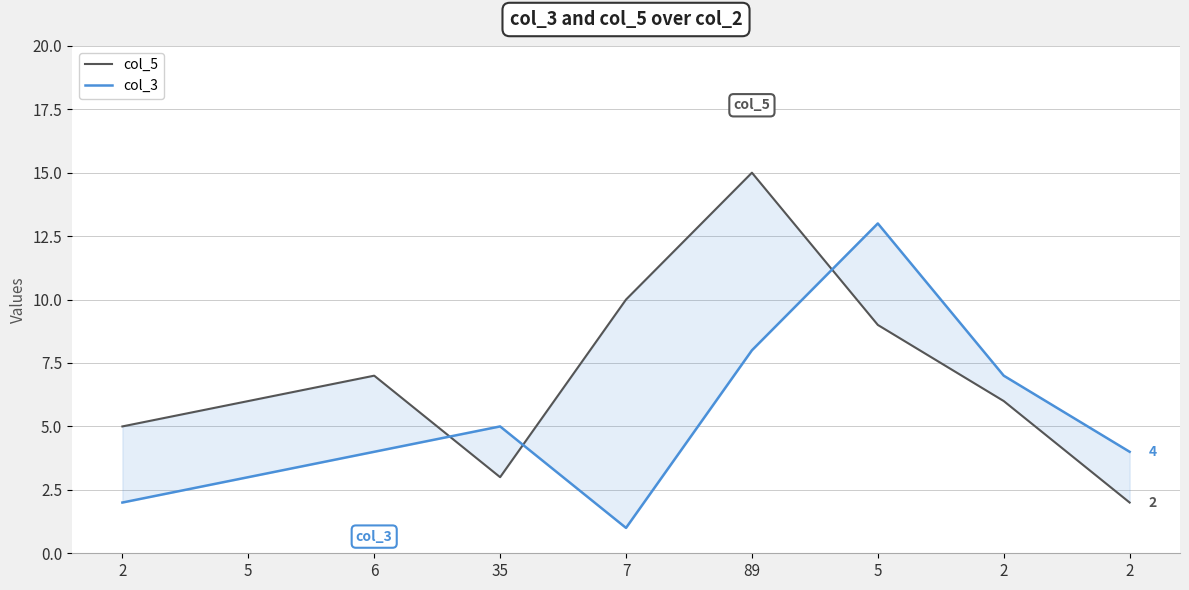

Reading left to right, list all the values displayed in this chart.

col_5: 2=5	5=6	6=7	35=3	7=10	89=15	5=9	2=6	2=2
col_3: 2=2	5=3	6=4	35=5	7=1	89=8	5=13	2=7	2=4